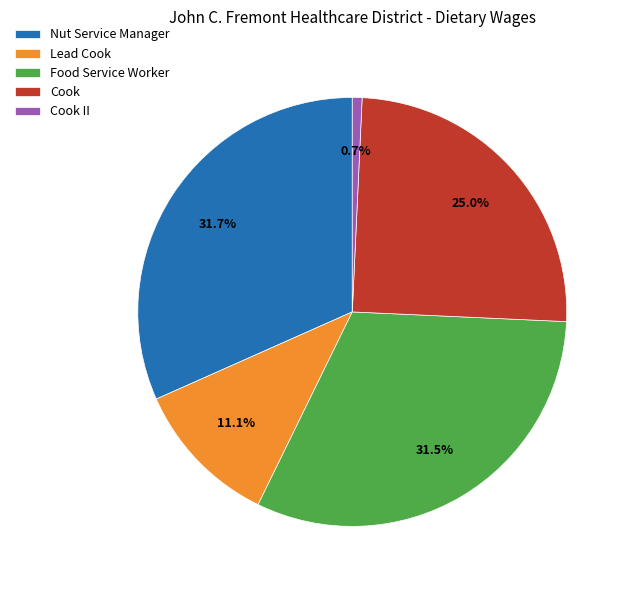

What percentage is the Lead Cook slice, to the nearest percent?

11%